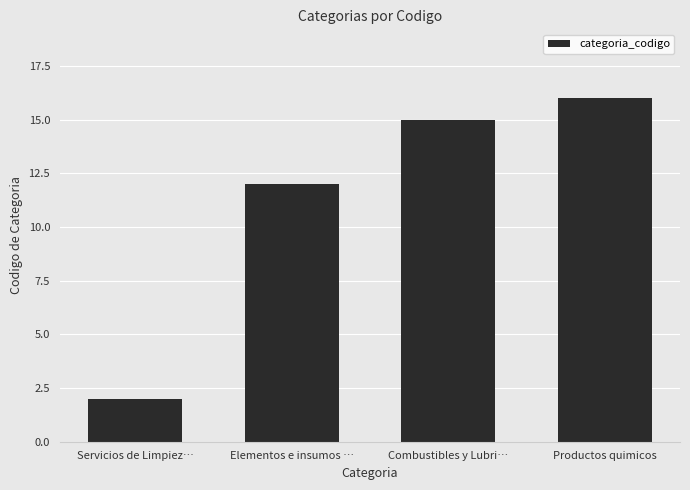

Are the bars grouped side by side (vs. stacked)?

No